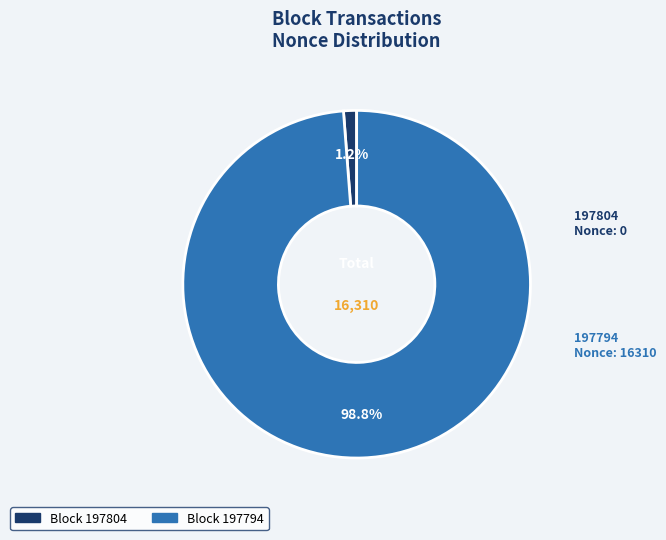

Is there a majority slice in this chart?

Yes